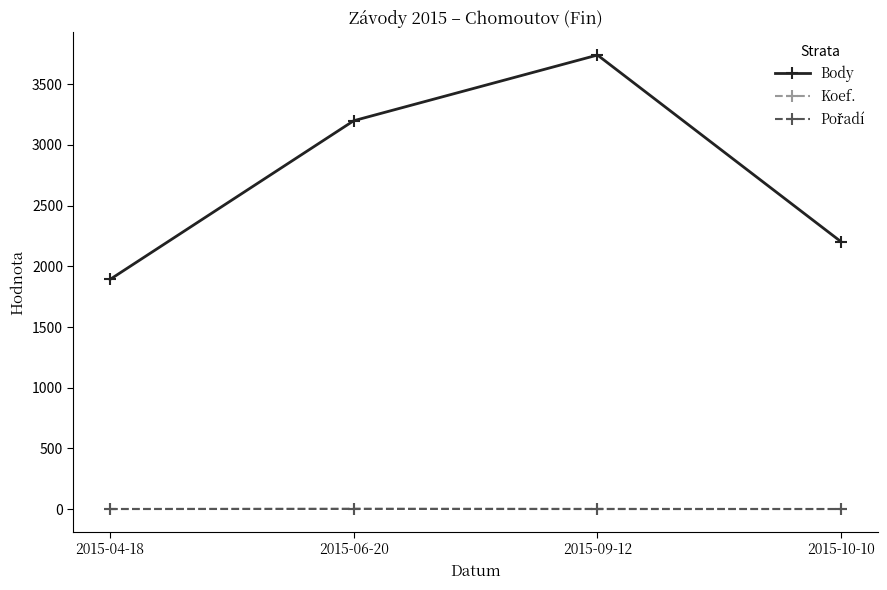

Which series changed the most between 2015-06-20 and 2015-10-10?

Body